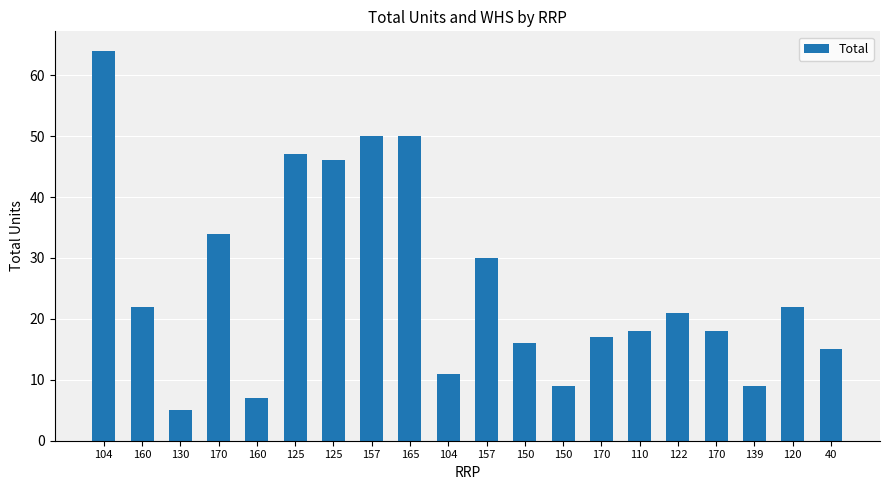

True or false: the data shows 19 at 157.

False